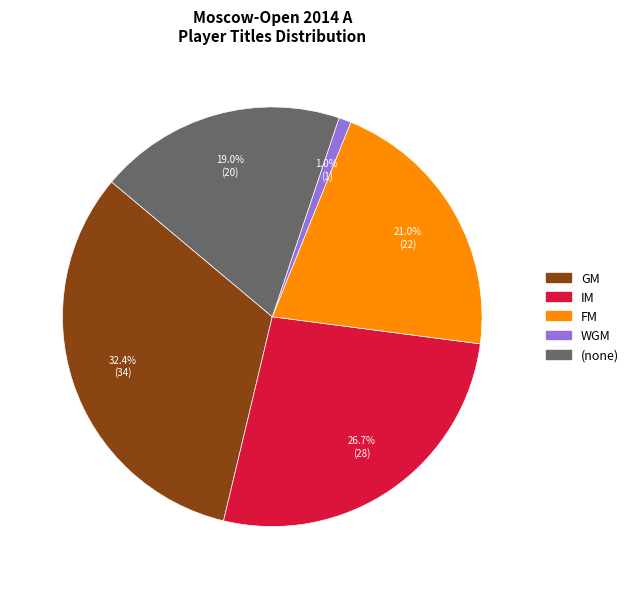

Does any single category account for the majority?

No